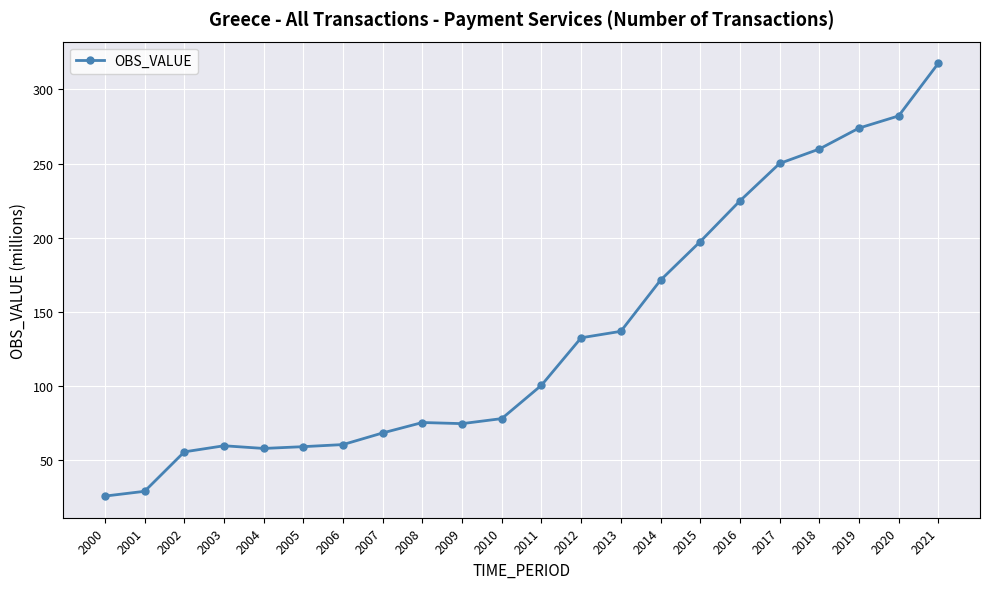

How many values exceed 100?

11